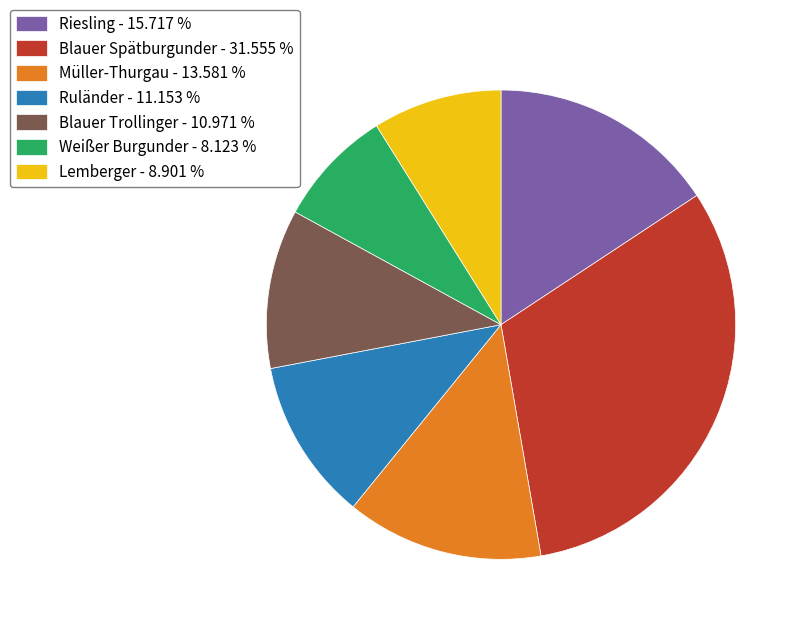

Is it true that Blauer Spätburgunder is 32% of the pie?

True